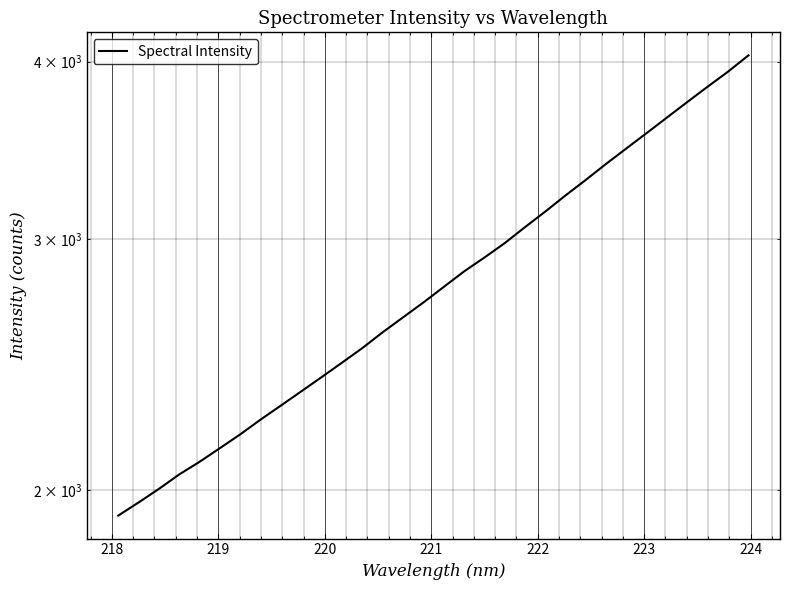

What is the value of the 25th point from the left?

3390.8